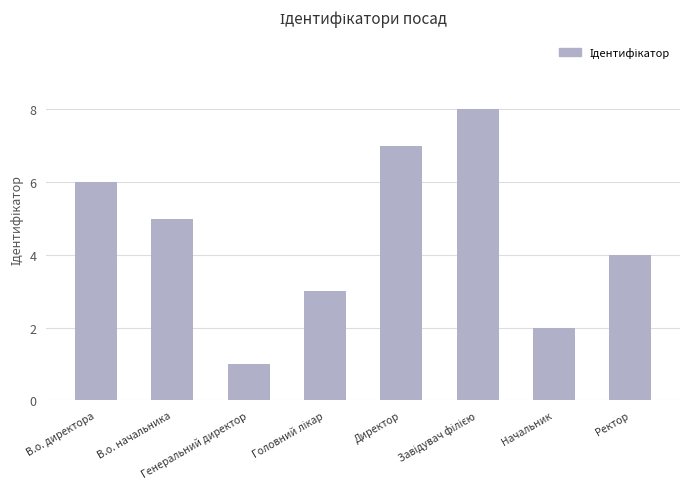

Reading left to right, list all the values displayed in this chart.

6	5	1	3	7	8	2	4